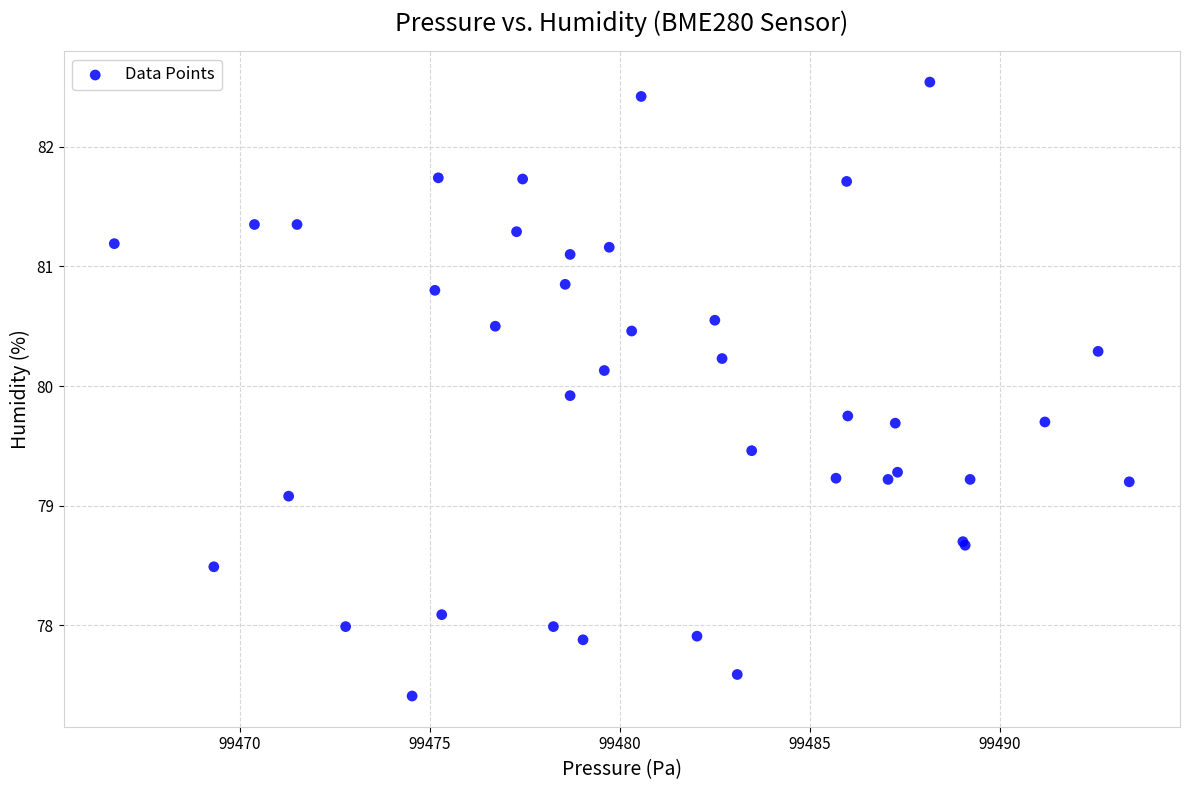

What Y value in the scatter plot is closest to 79?

79.1